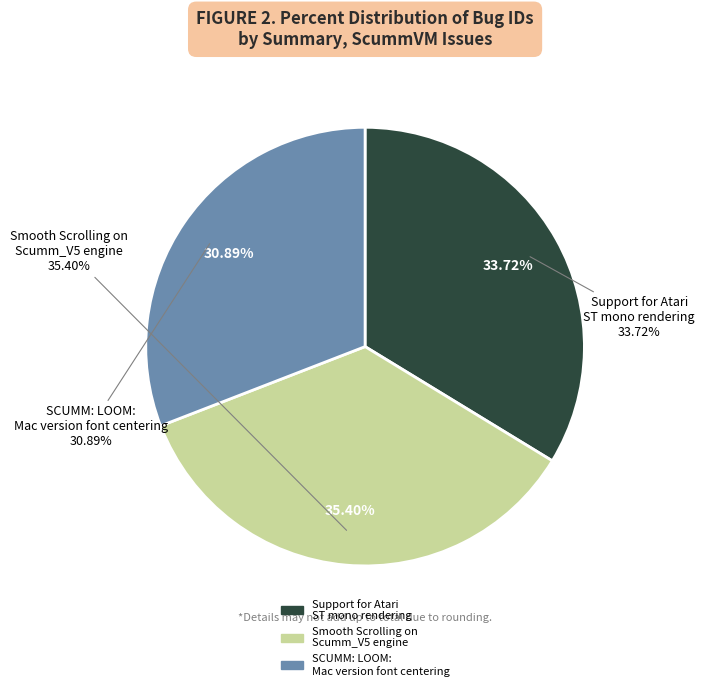

What is the smallest slice in the pie chart?

SCUMM: LOOM: Mac version font centering